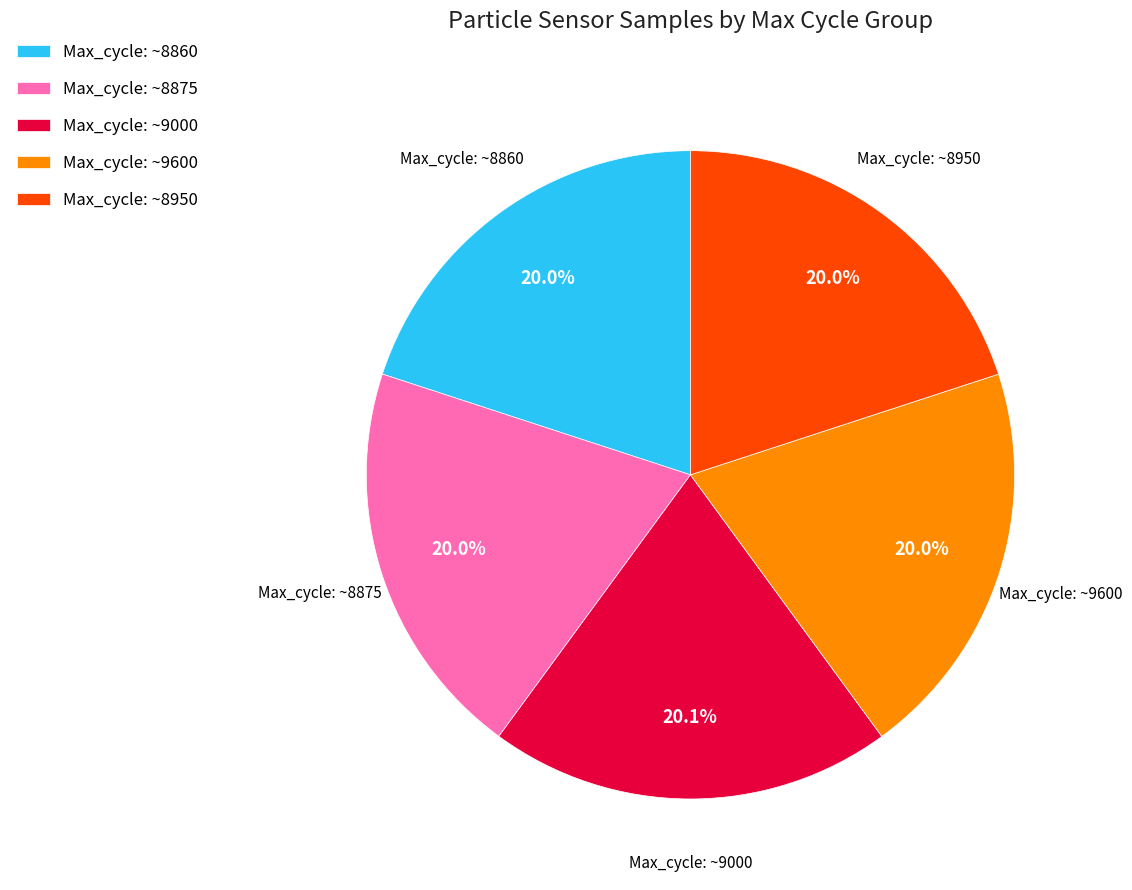

How much of the chart is everything except Max_cycle: ~8950?

80.0%